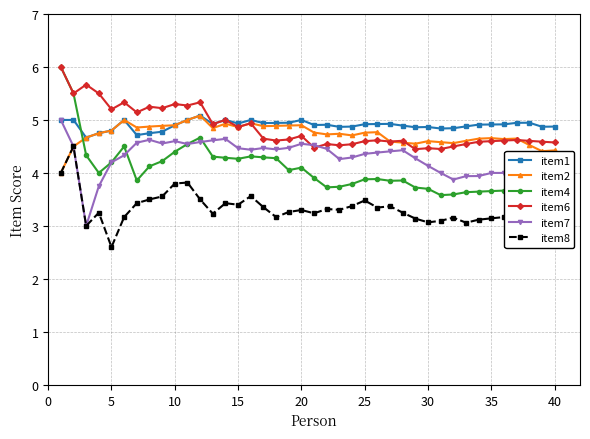

The value of item7 at 40 is 1.6. True or false?

False